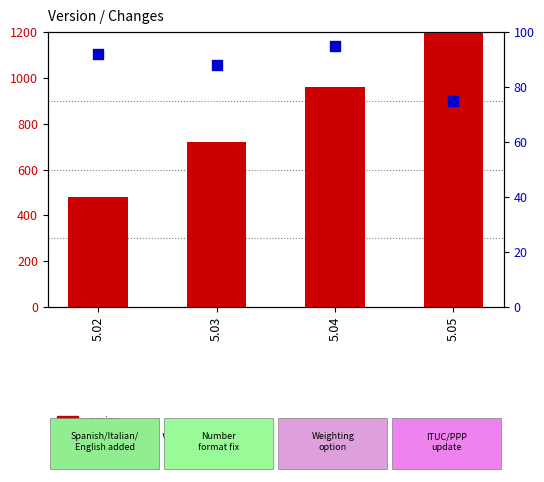

At which category is the sum across all series the highest?

5.05